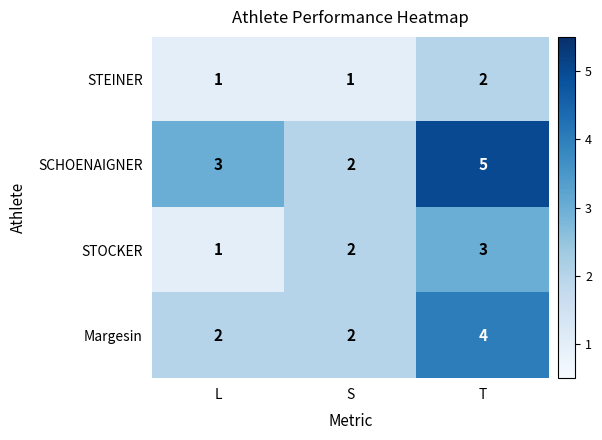

Which series has the largest range (max minus min)?

SCHOENAIGNER